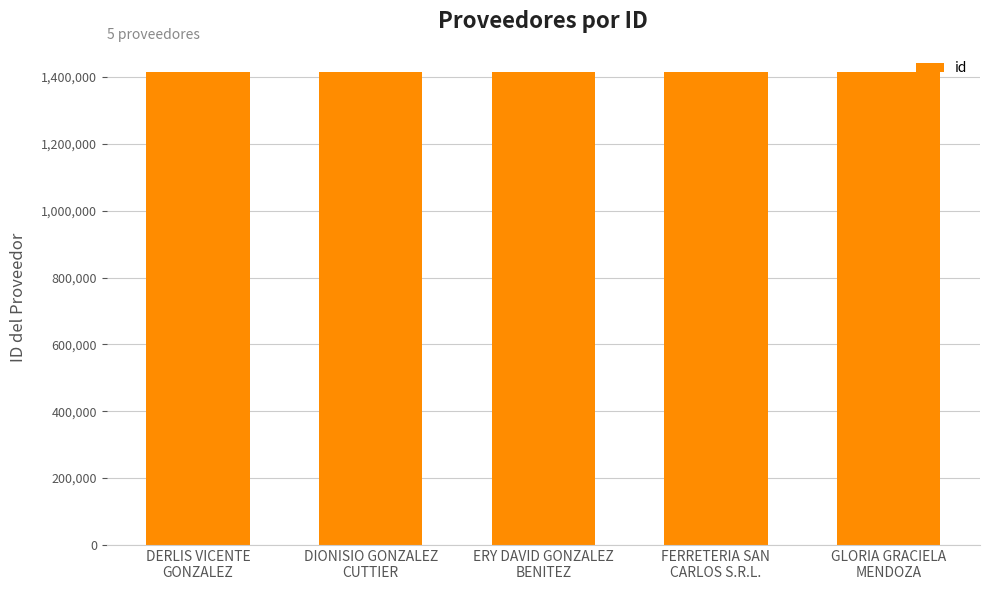

What is the minimum value shown in the chart?

1413583